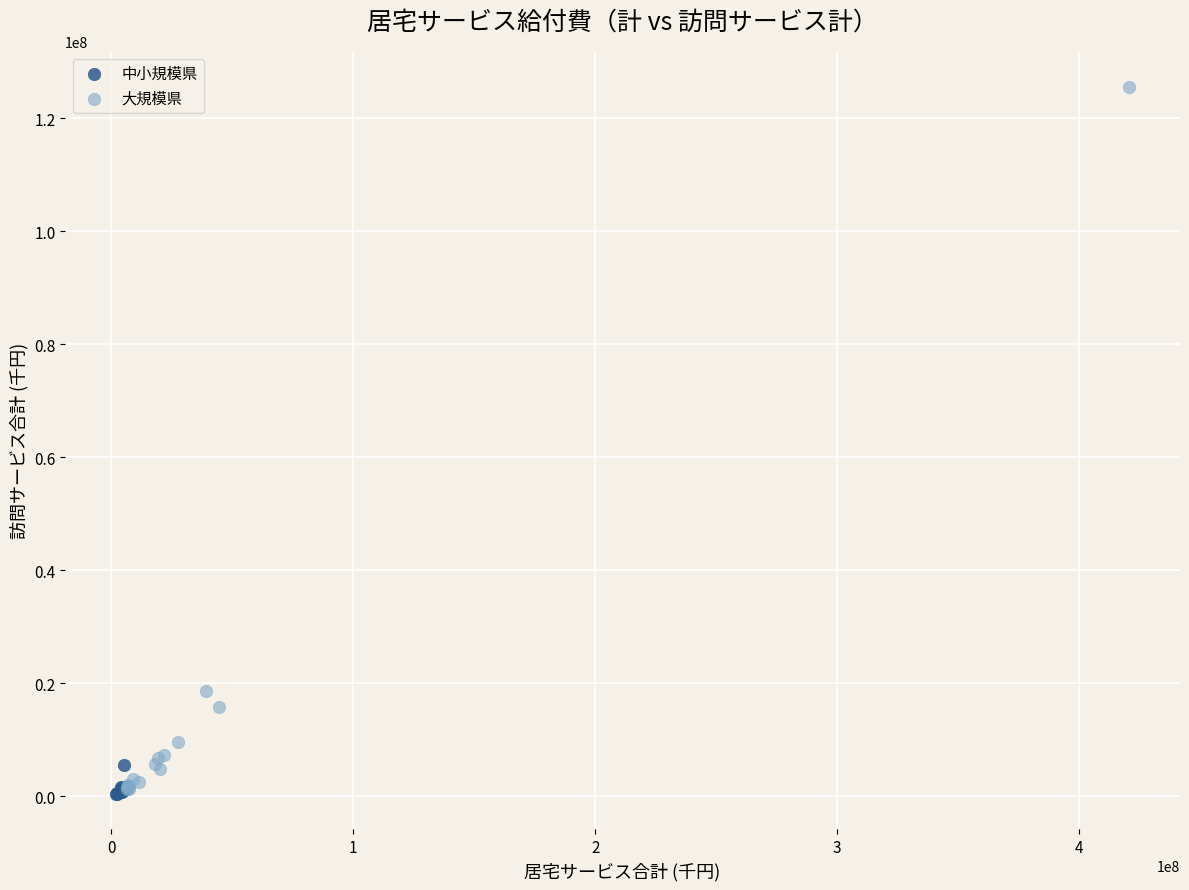

Which series reaches the maximum Y coordinate?

大規模県